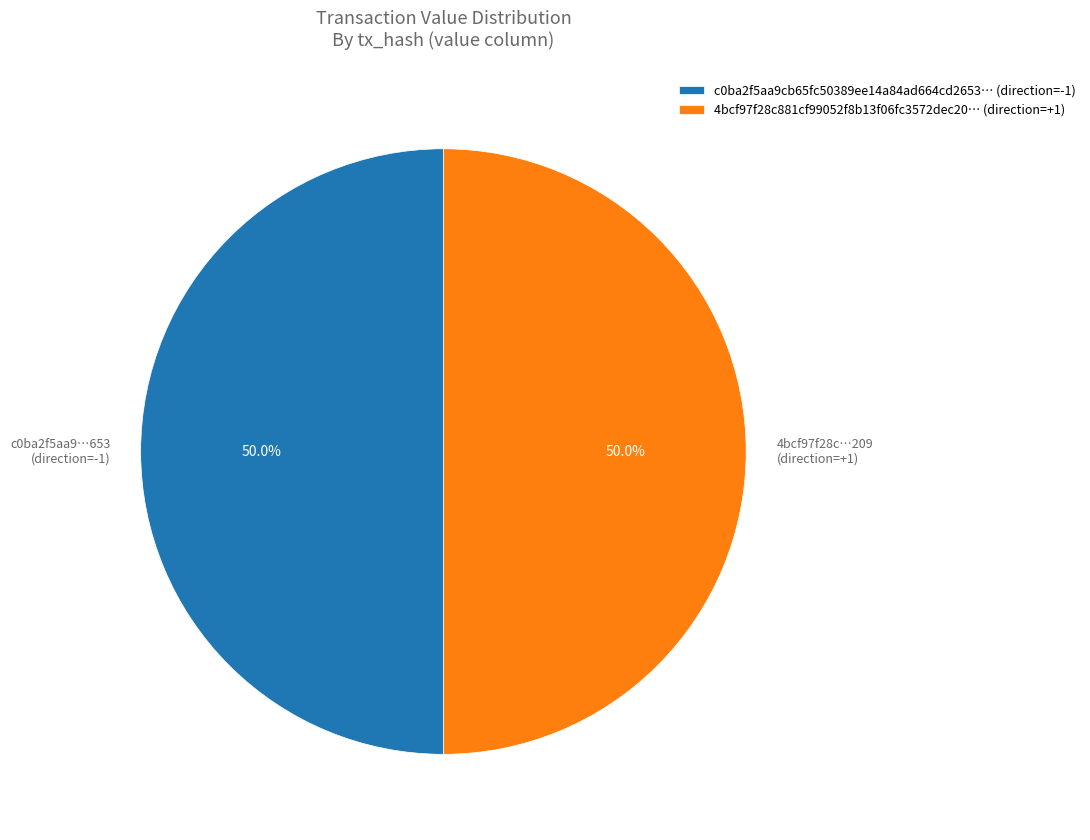

How much of the chart is everything except c0ba2f5aa9…653 (direction=-1)?

50.0%